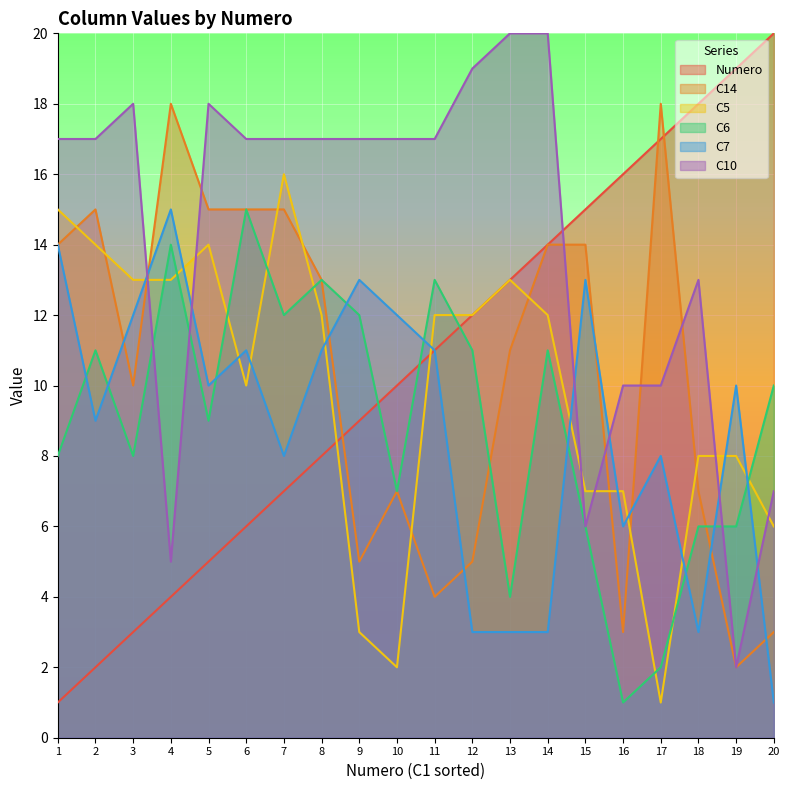

In C14, how many points are higher than both neighbors (excluding endpoints)?

4